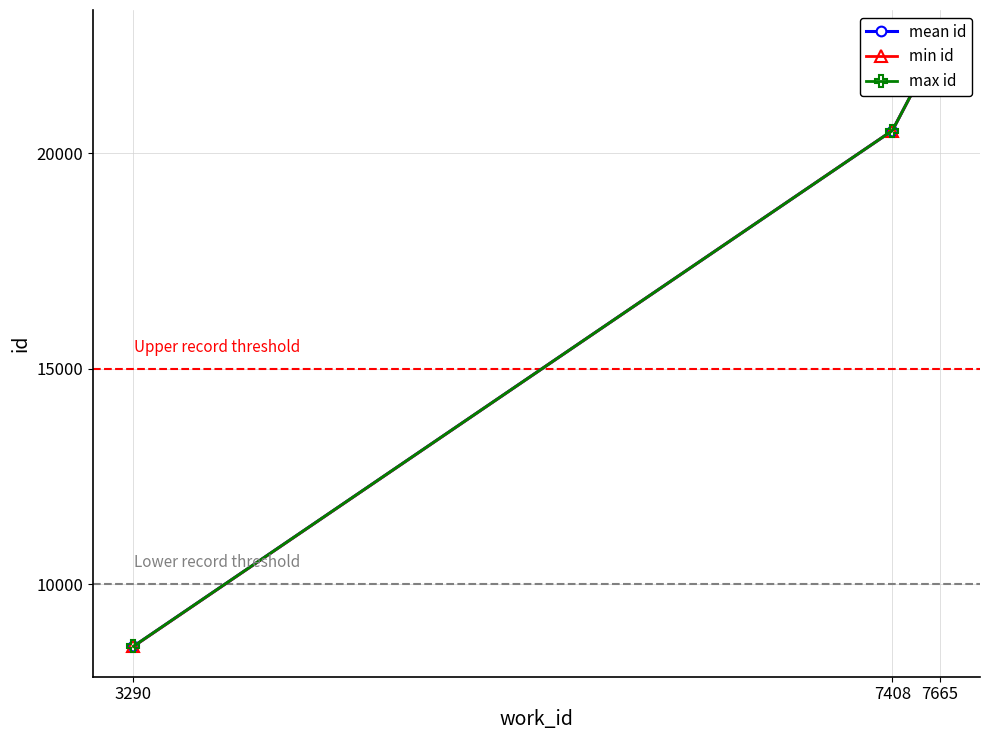

List the labels in order of max id value, largest first.

7665, 7408, 3290